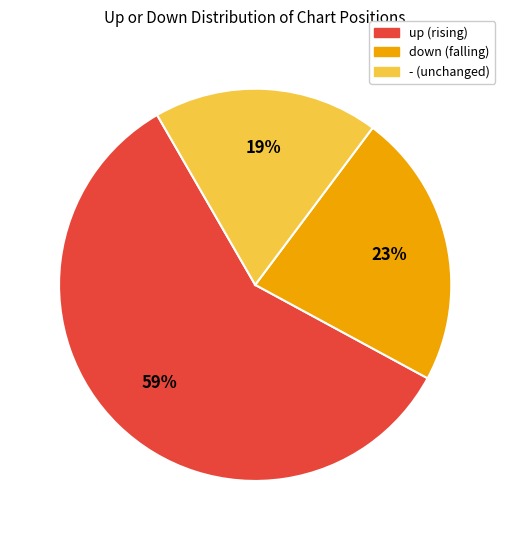

Does any single category account for the majority?

Yes